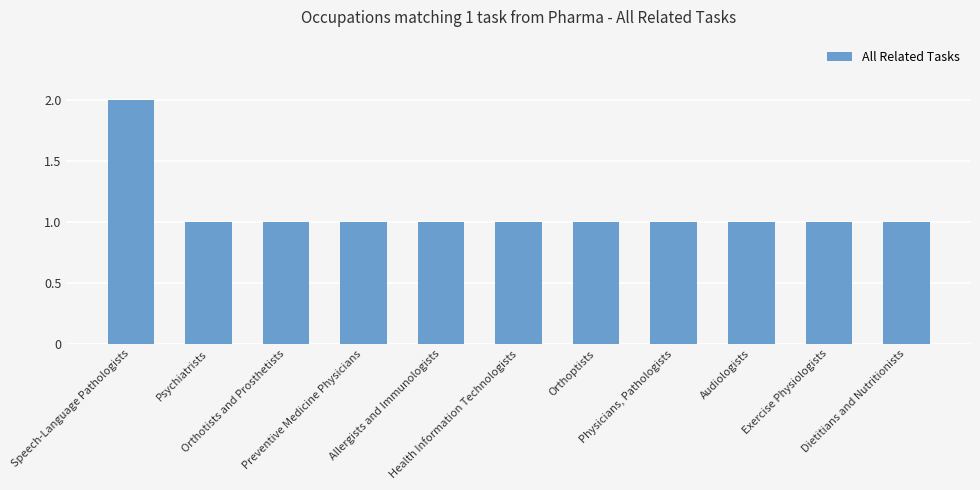

Reading right to left, extract all data points from this chart.

Dietitians and Nutritionists=1	Exercise Physiologists=1	Audiologists=1	Physicians, Pathologists=1	Orthoptists=1	Health Information Technologists=1	Allergists and Immunologists=1	Preventive Medicine Physicians=1	Orthotists and Prosthetists=1	Psychiatrists=1	Speech-Language Pathologists=2